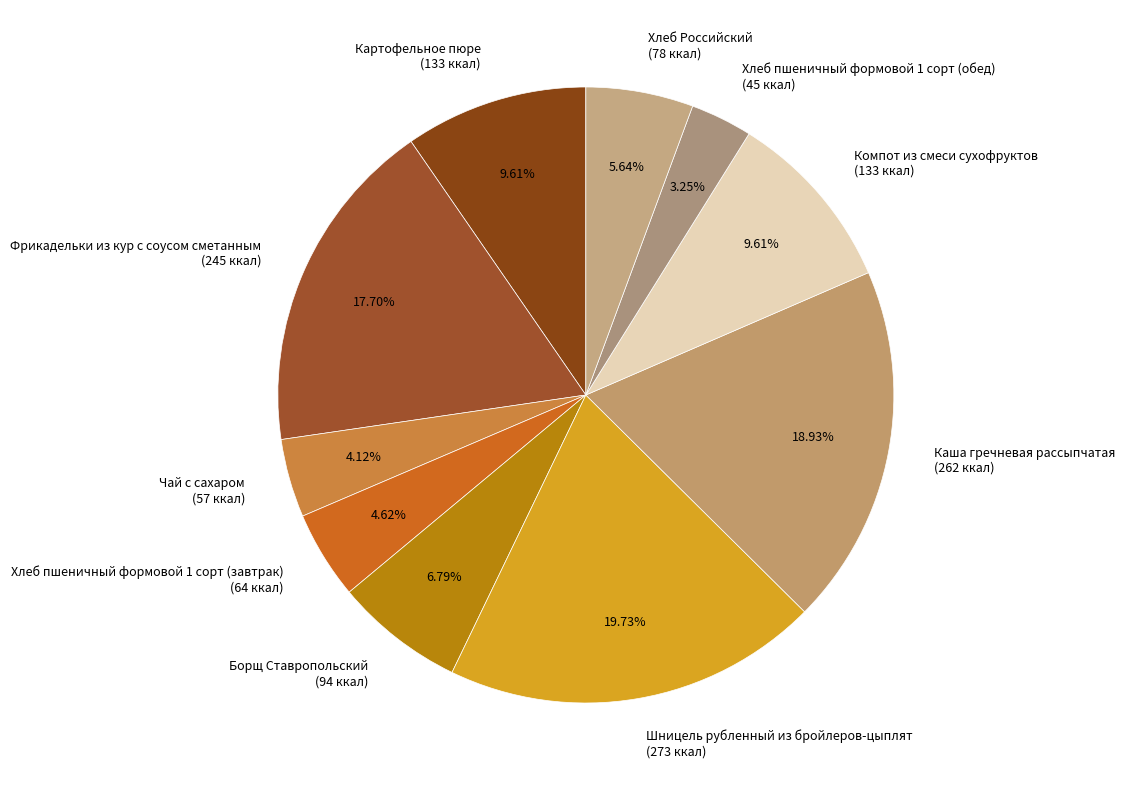

The Каша гречневая рассыпчатая slice represents 19% of the pie. True or false?

True